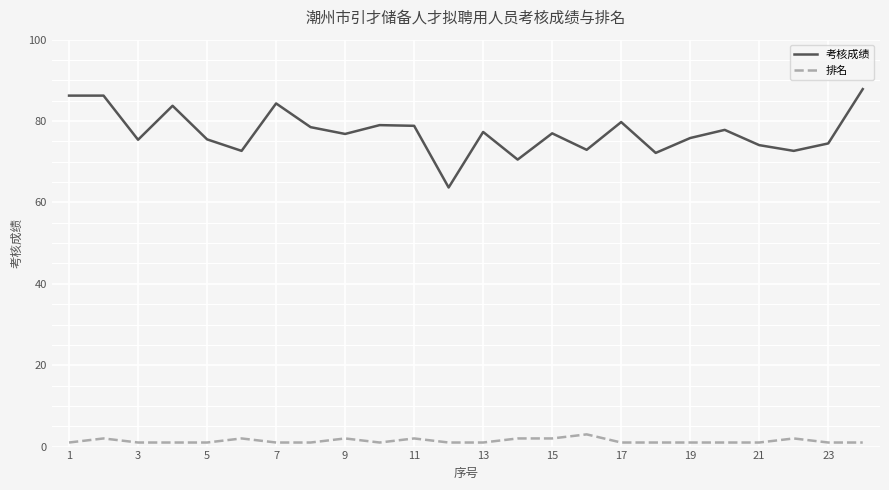

Rank the series by their average value, from lowest to highest.

排名, 考核成绩